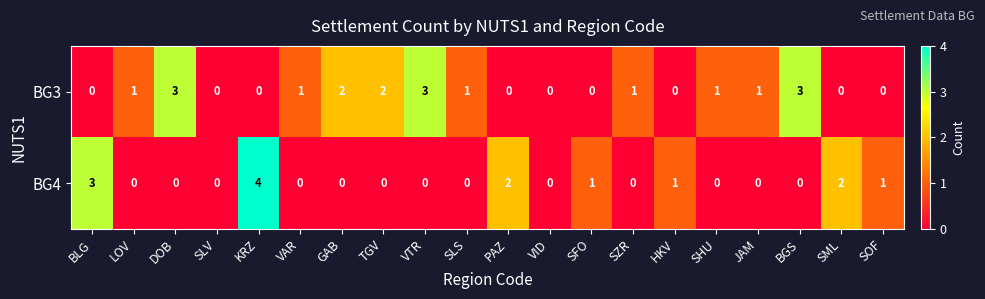

What is the highest value of the BG4 series?

4